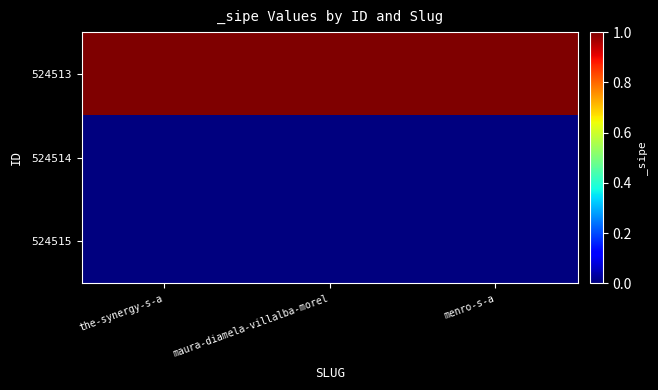

Which series has the largest total across all categories?

524513